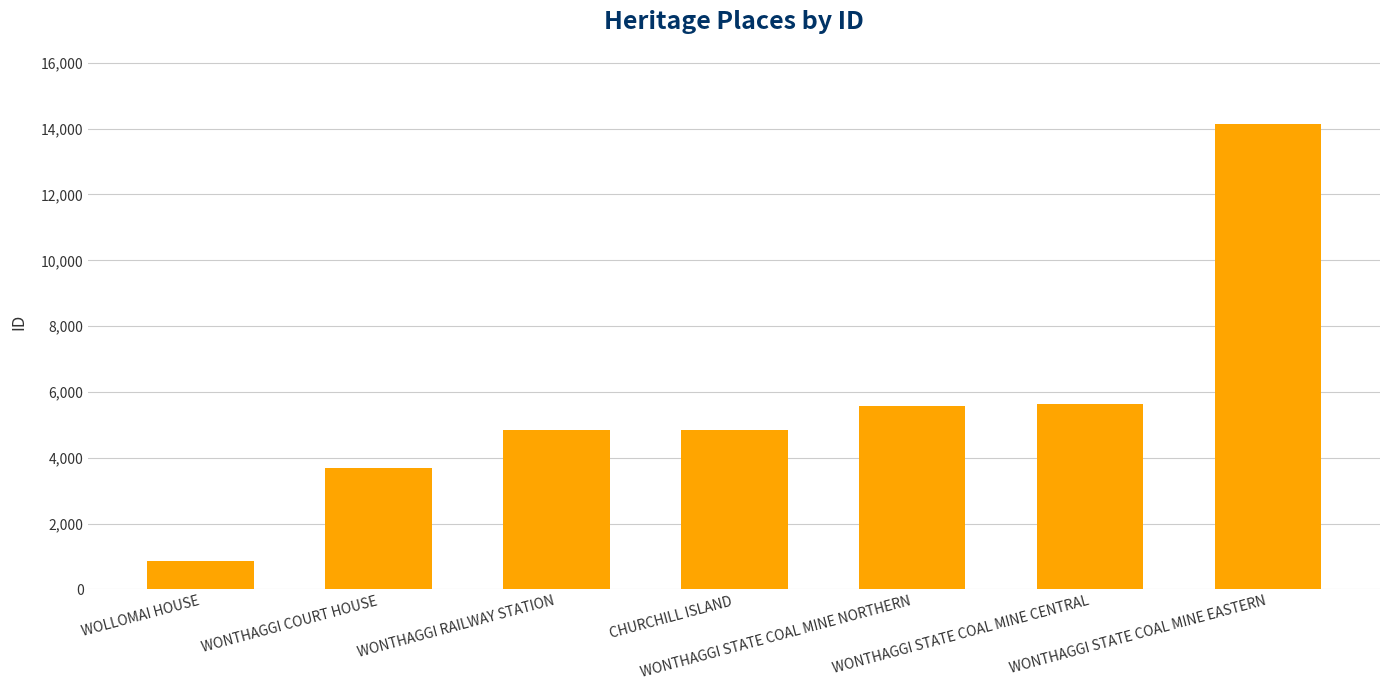

What is the label of the 2nd bar from the left?

WONTHAGGI COURT HOUSE